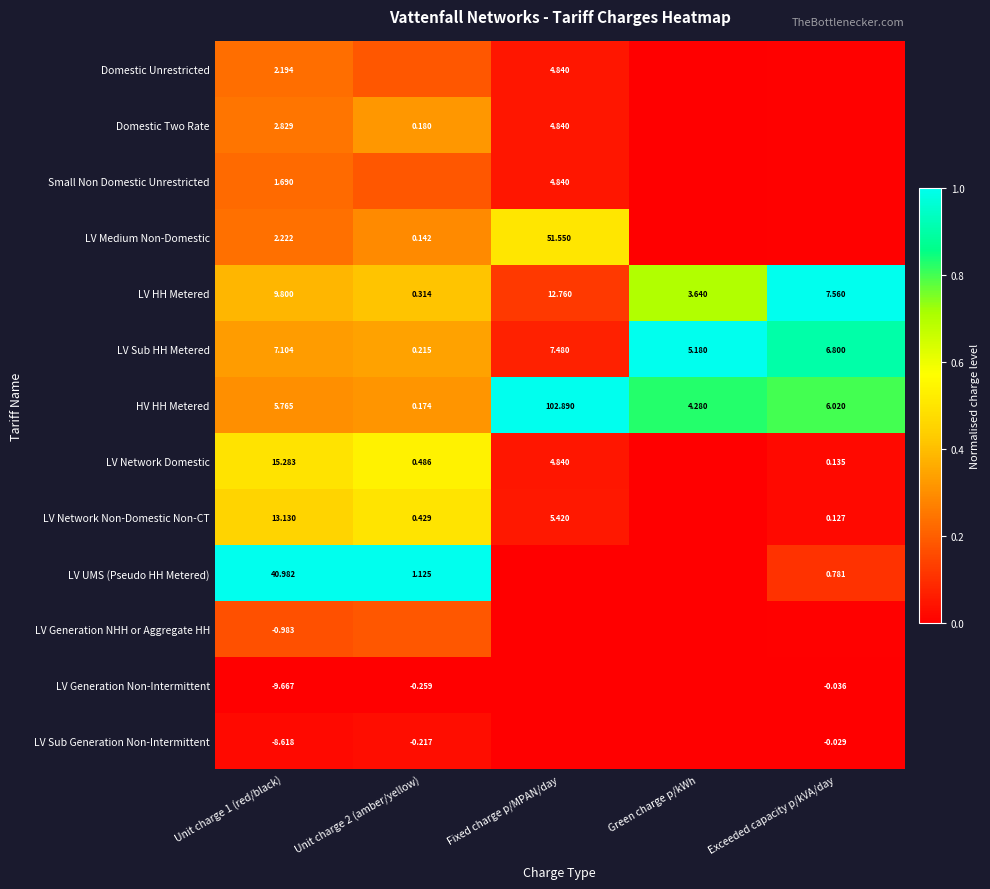

At Unit charge 1 (red/black), list the series in order from largest to smallest.

LV UMS (Pseudo HH Metered), LV Network Domestic, LV Network Non-Domestic Non-CT, LV HH Metered, LV Sub HH Metered, HV HH Metered, Domestic Two Rate, LV Medium Non-Domestic, Domestic Unrestricted, Small Non Domestic Unrestricted, LV Generation NHH or Aggregate HH, LV Sub Generation Non-Intermittent, LV Generation Non-Intermittent